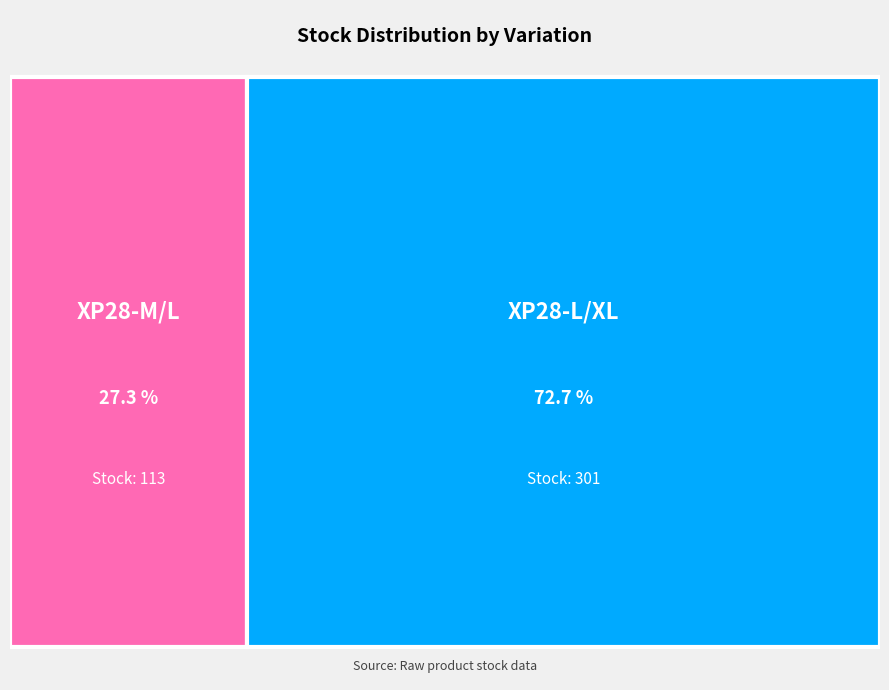

What is the ratio of the value at XP28-M/L to the value at XP28-L/XL?

0.4